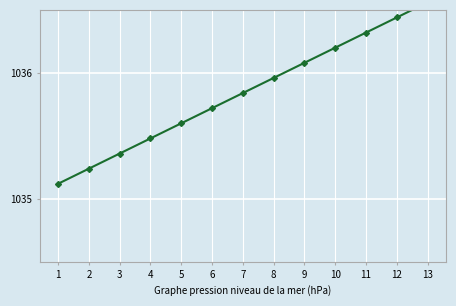

Read the value at 6.

1035.7